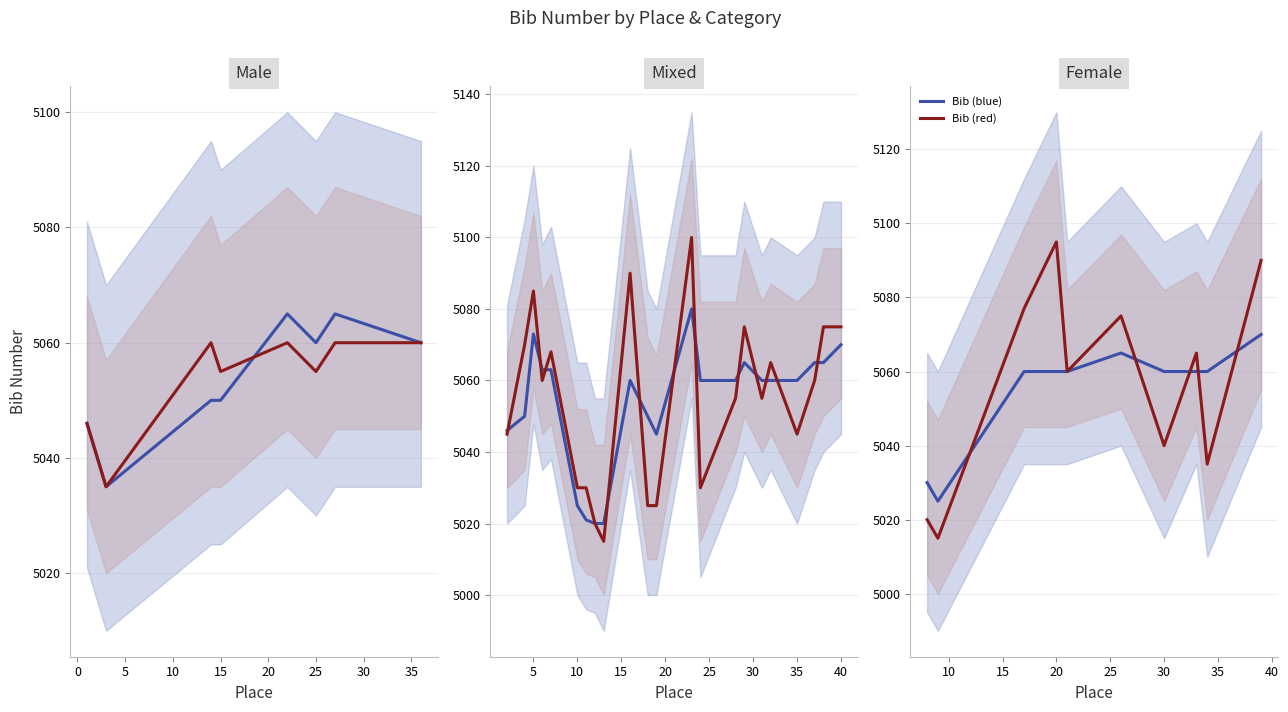

The value of Bib (red) at 30 is 7901. True or false?

False